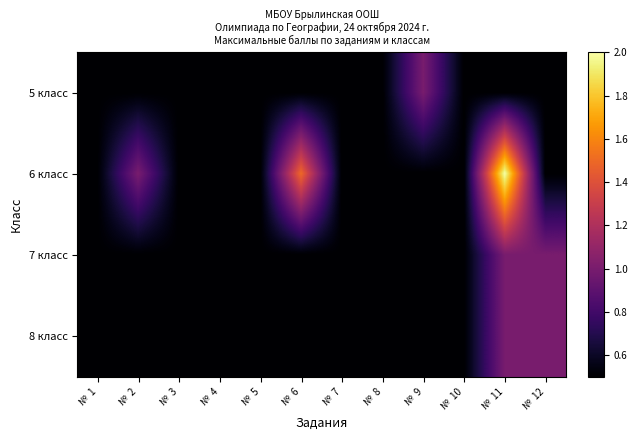

What is the total value across all series at №  1?

2.0